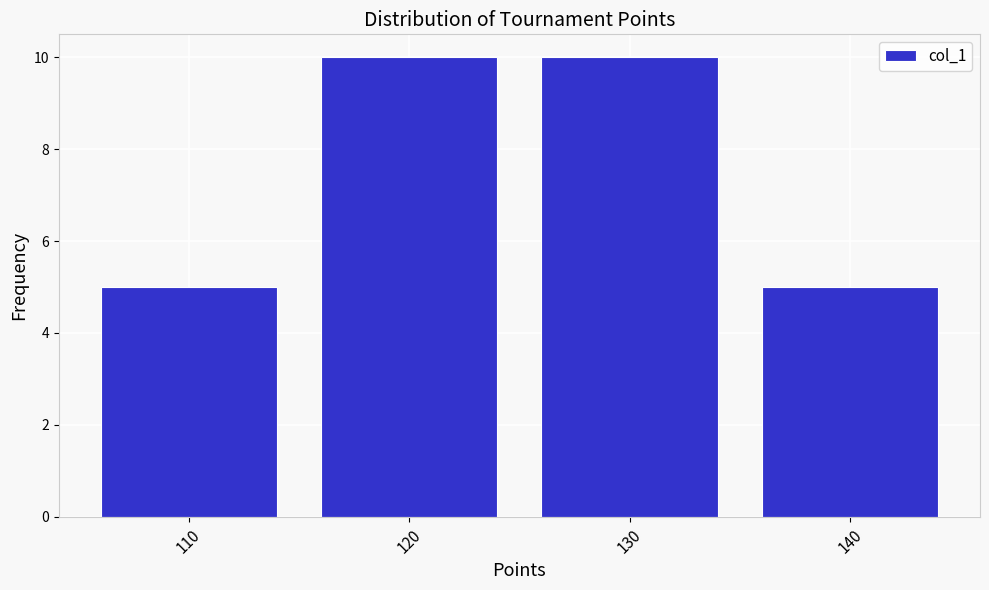

Reading left to right, list every bar in this chart as the range it spans on the x-axis followed by its height. The values are not printed on the chart, so give them approximately, as read against the axis.

105 to 115: 5
115 to 125: 10
125 to 135: 10
135 to 145: 5